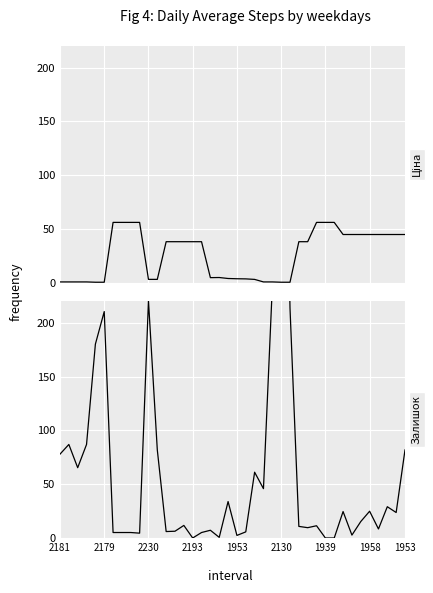

Which series has the widest spread of values?

Залишок